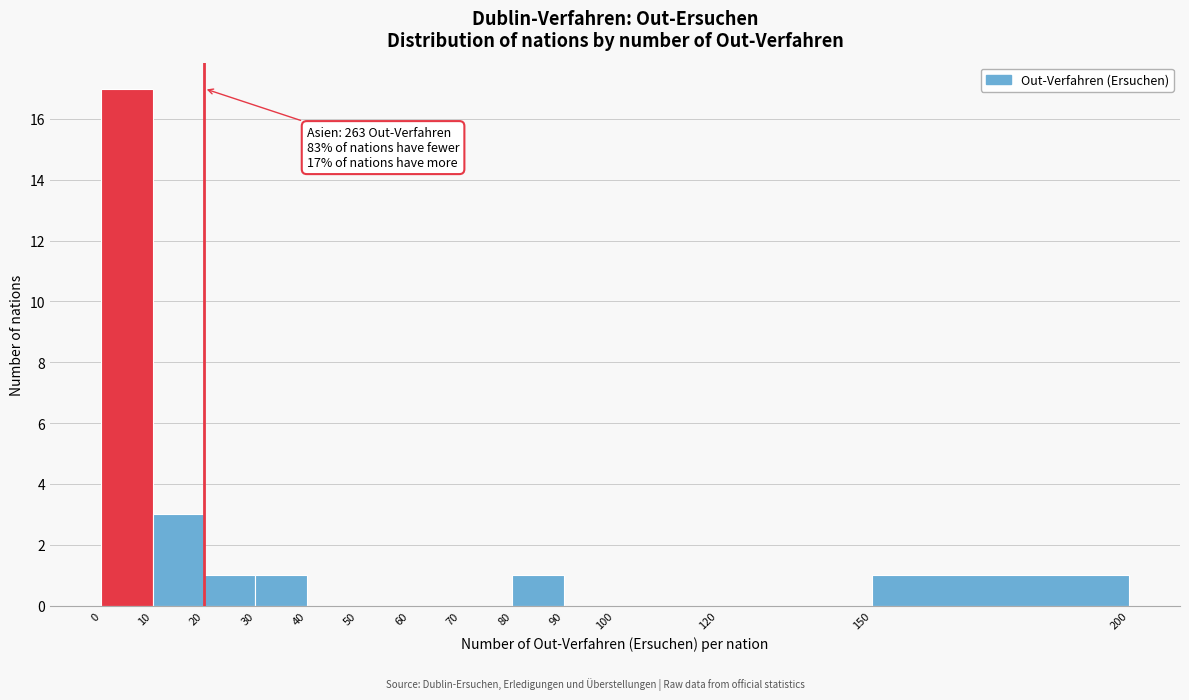

Which range on the x-axis has the tallest bar?

0 to 10